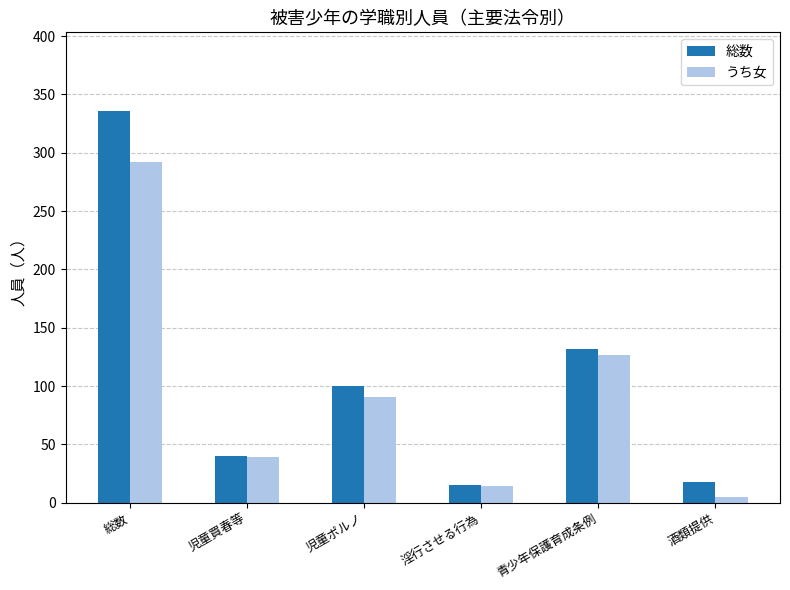

What is the total value across all series at 淫行させる行為?

29